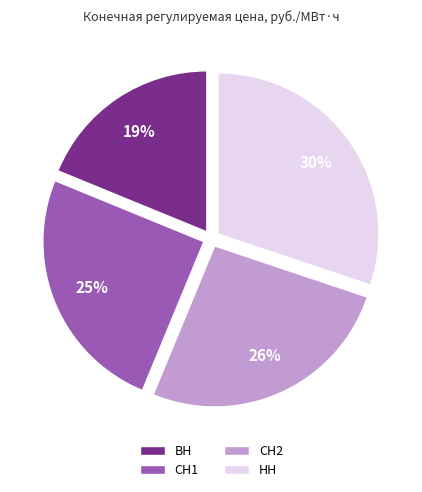

Between СН1 and ВН, which is larger?

СН1